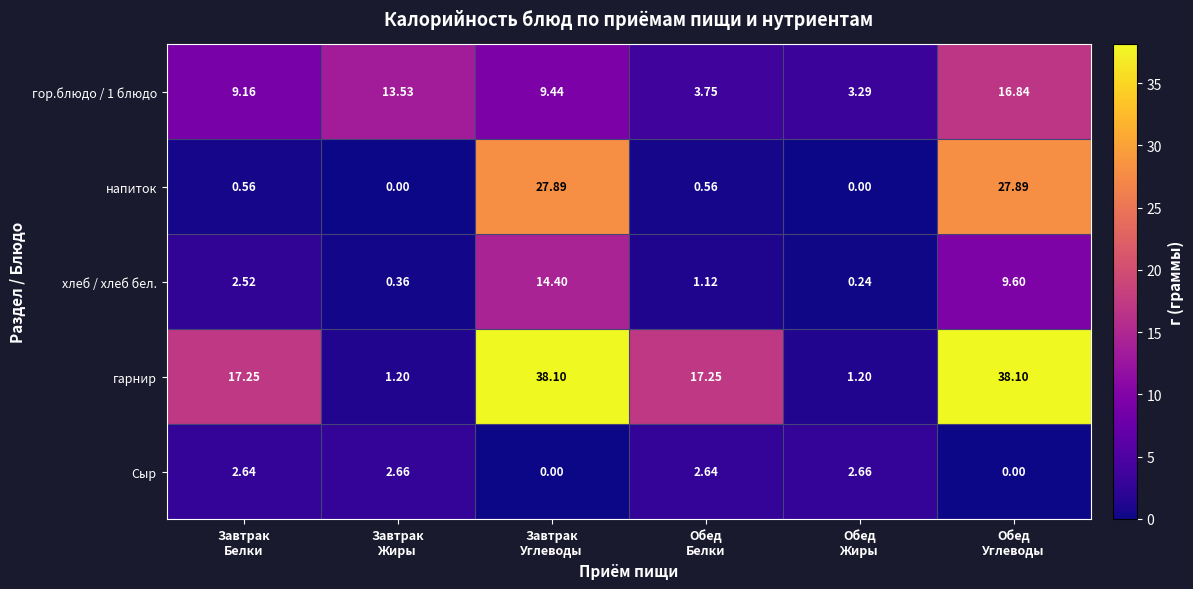

How many data points does each series have?

6